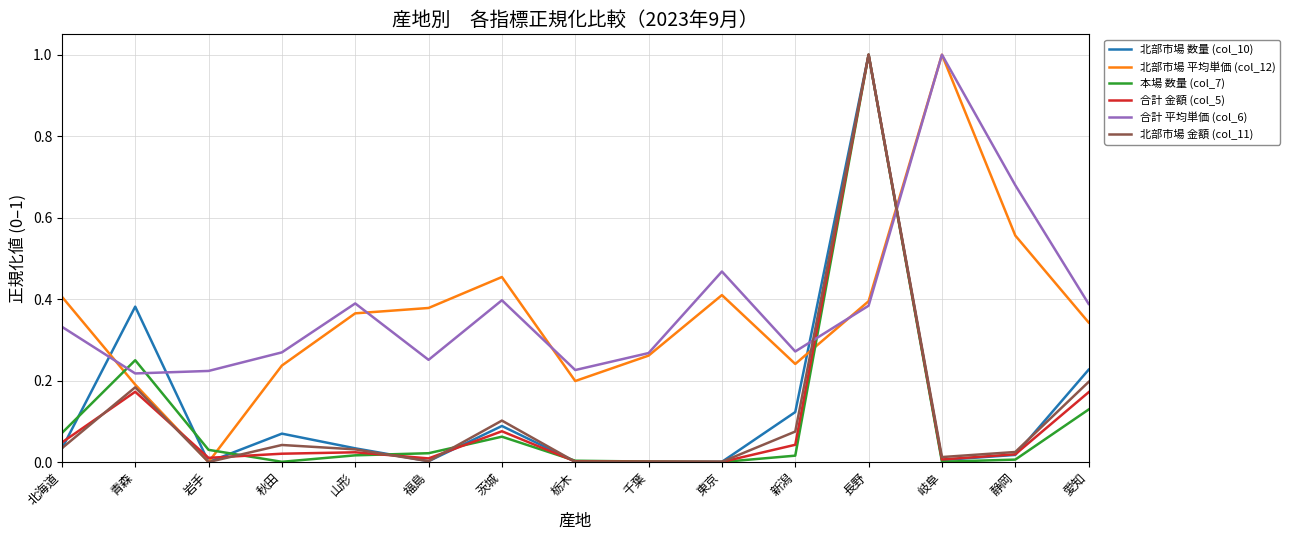

After their last crossing, which series has the higher values: 本場 数量 (col_7) or 合計 金額 (col_5)?

合計 金額 (col_5)